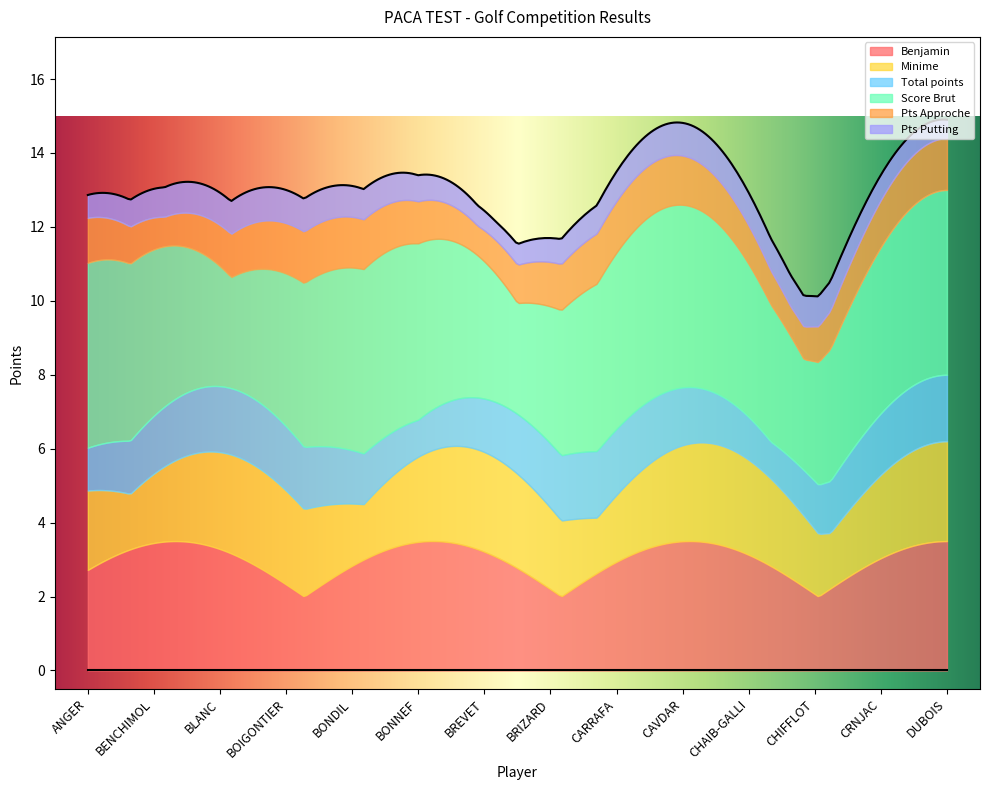

What is the highest value of the Benjamin series?

3.5